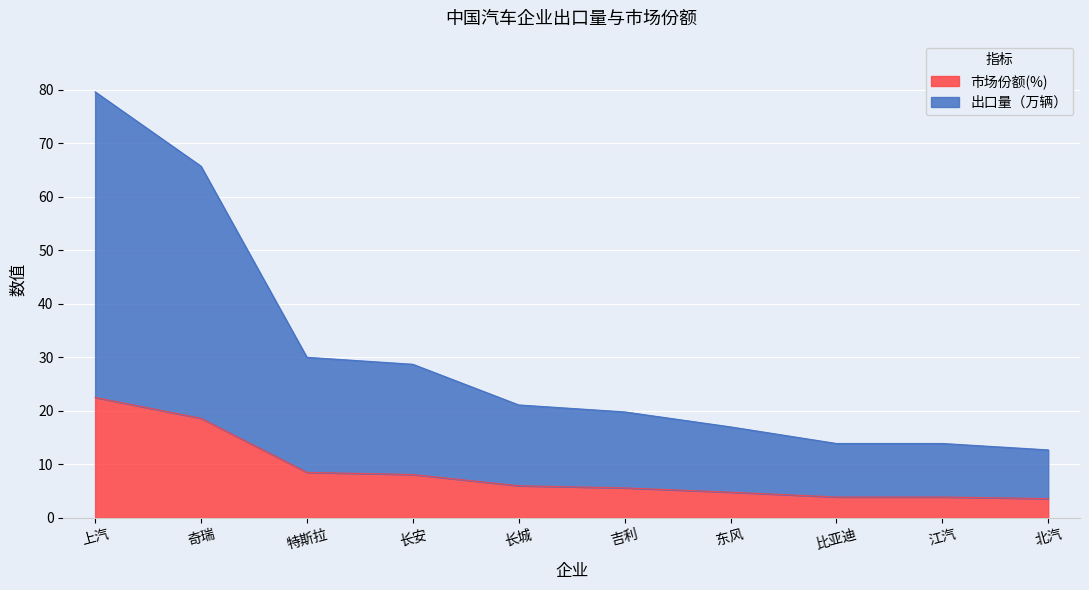

Is the value of 出口量（万辆） at 比亚迪 greater than the value of 市场份额(%) at 长城?

Yes